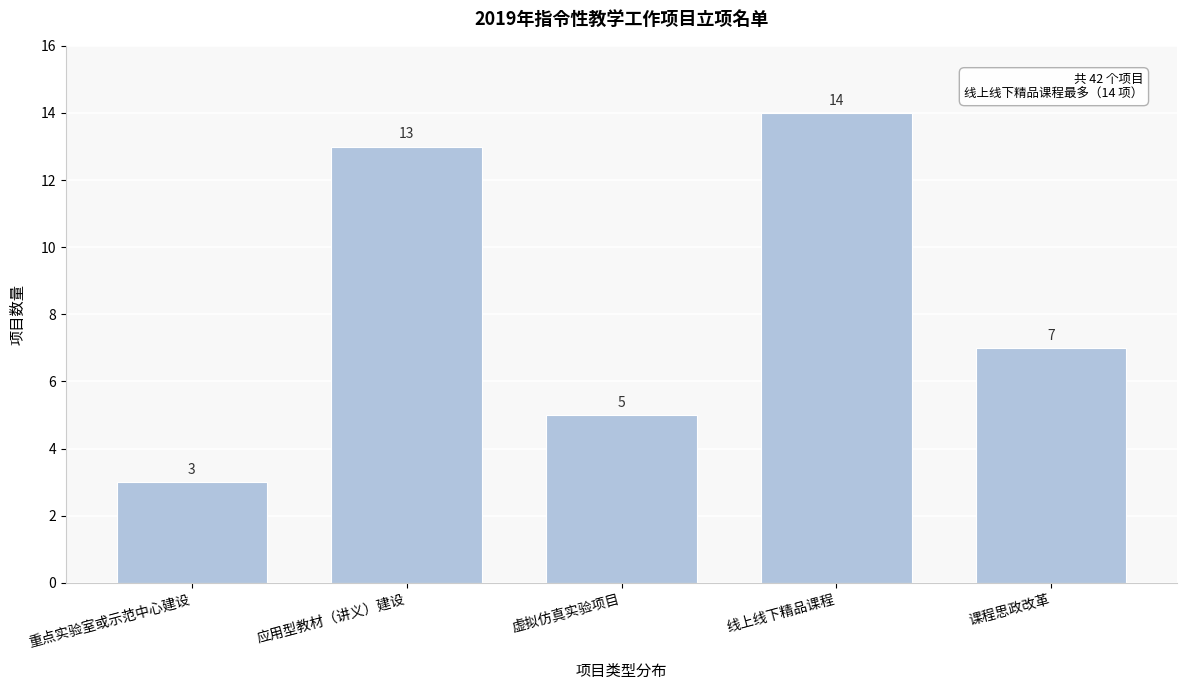

Reading left to right, what are all the values shown in this chart?

重点实验室或示范中心建设=3	应用型教材（讲义）建设=13	虚拟仿真实验项目=5	线上线下精品课程=14	课程思政改革=7